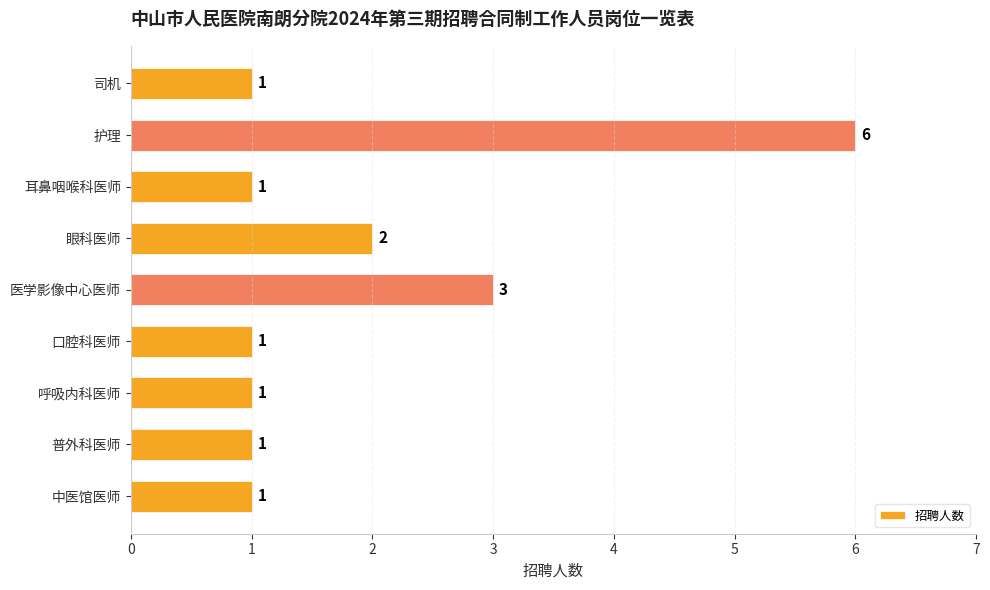

The value at 护理 is 6. True or false?

True